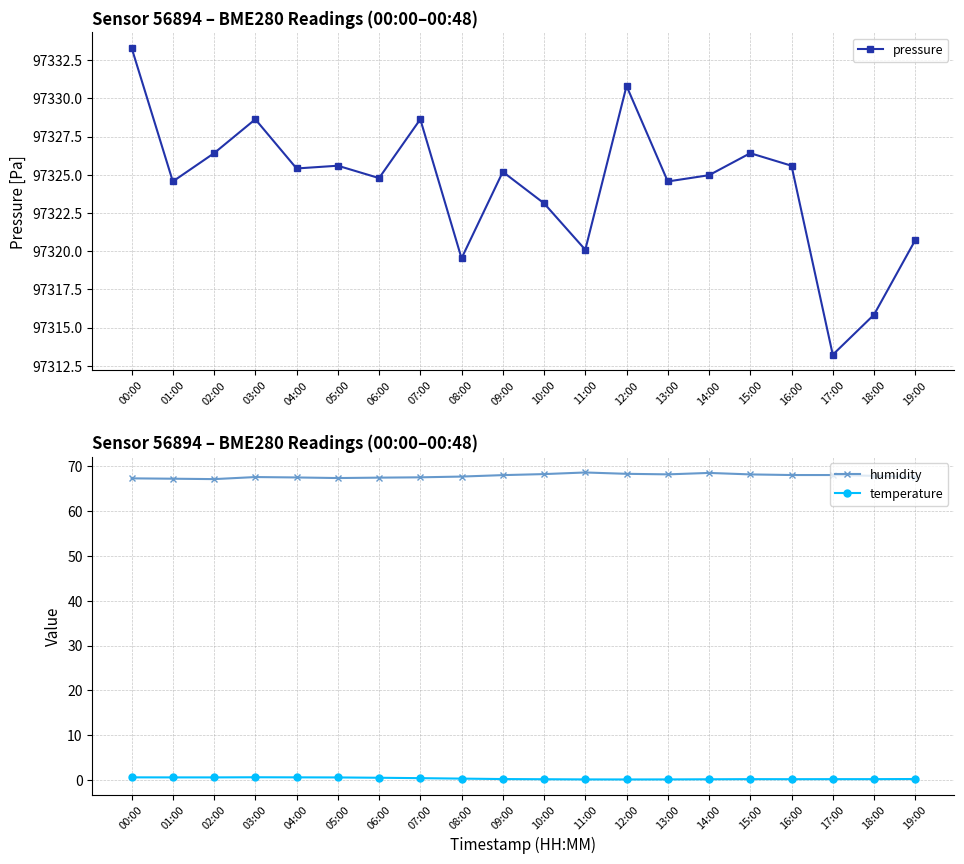

Which label corresponds to the smallest value in the chart?

12:00